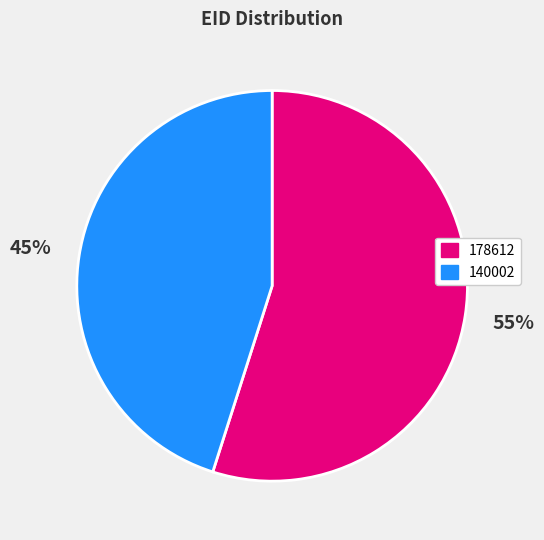

Count the number of slices in the pie.

2